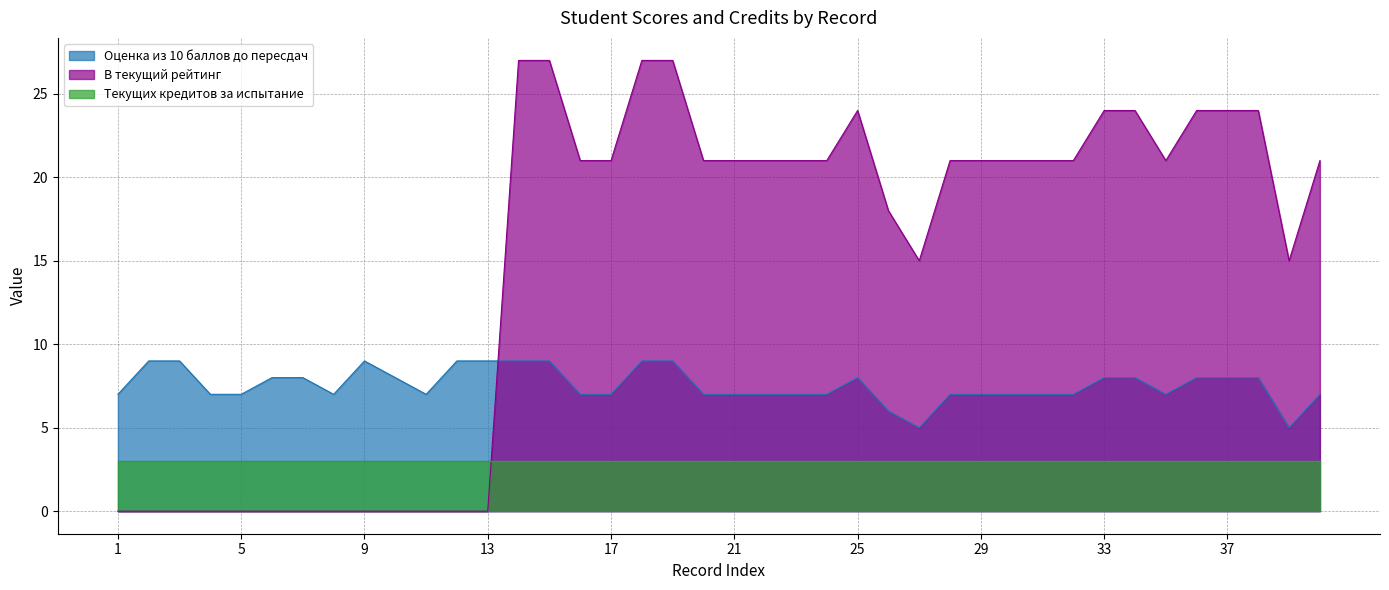

Where is the first local minimum for В текущий рейтинг?

27